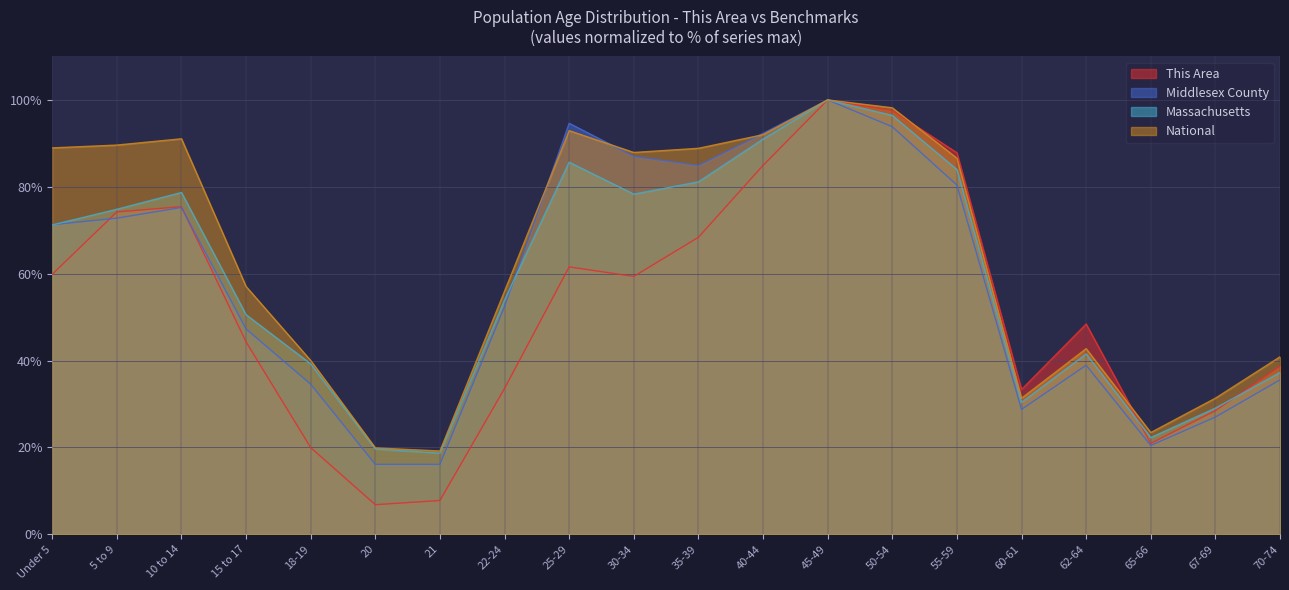

Reading left to right, extract all data points from this chart.

This Area: 59.9	74.2	75.4	44.3	20.0	6.8	7.8	33.6	61.6	59.4	68.4	84.9	100.0	97.6	87.8	33.3	48.4	20.9	28.5	38.7
Middlesex County: 71.3	72.8	75.2	47.3	34.6	16.1	16.1	52.4	94.6	87.0	84.9	92.3	100.0	93.8	80.4	28.7	38.9	20.5	27.0	35.6
Massachusetts: 71.2	74.8	78.7	50.5	39.2	19.6	18.7	53.9	85.7	78.3	81.1	91.0	100.0	96.4	84.0	30.4	41.5	22.3	29.0	37.3
National: 89.0	89.6	91.1	57.0	40.0	19.9	19.2	56.0	92.9	87.9	88.9	92.0	100.0	98.2	86.6	31.3	42.7	23.4	31.3	40.9